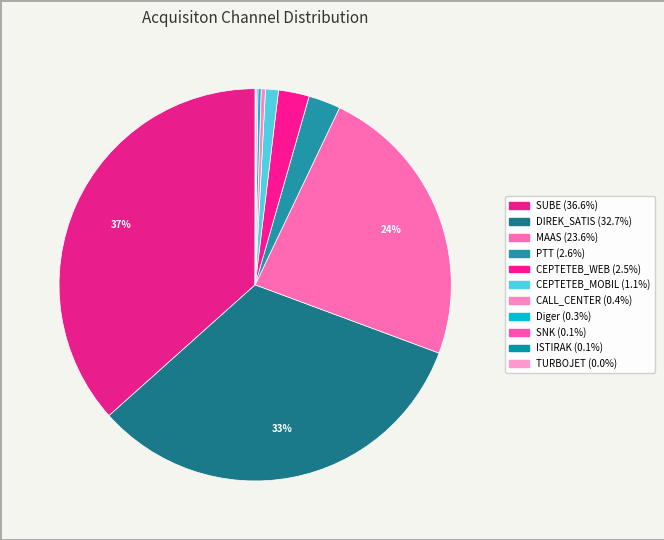

Is MAAS the majority of the pie?

No